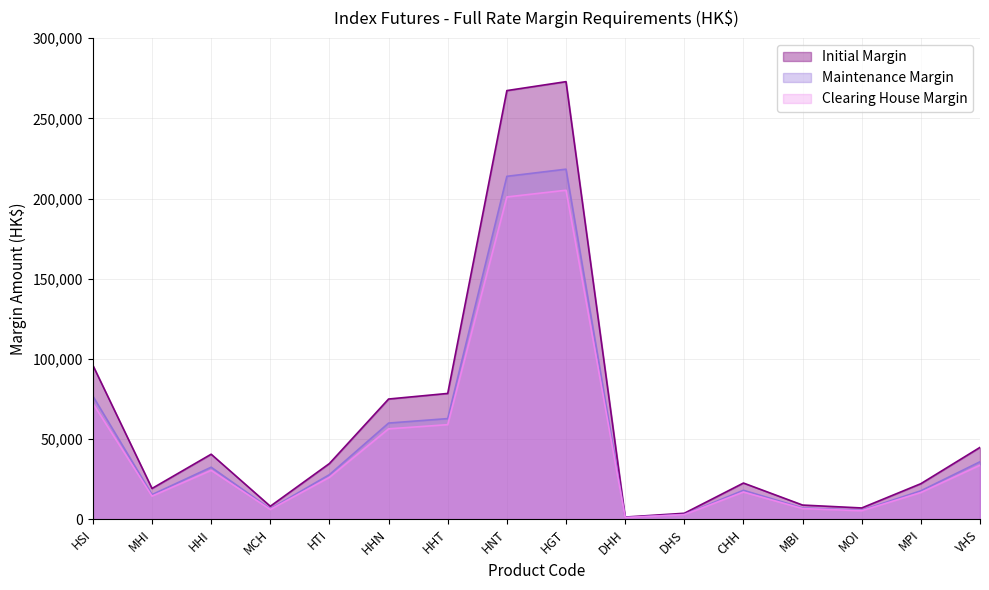

Reading right to left, transcribe all the data shown in this chart.

Initial Margin: 44821	22184	7049	8857	22583	3737	1369	272902	267330	78470	74985	34766	8113	40565	19205	96026
Maintenance Margin: 35856	17747	5639	7085	18066	2989	1095	218321	213864	62776	59988	27812	6490	32452	15364	76820
Clearing House Margin: 33700	16680	5300	6660	16980	2810	1030	205190	201000	59000	56380	26140	6100	30500	14440	72200